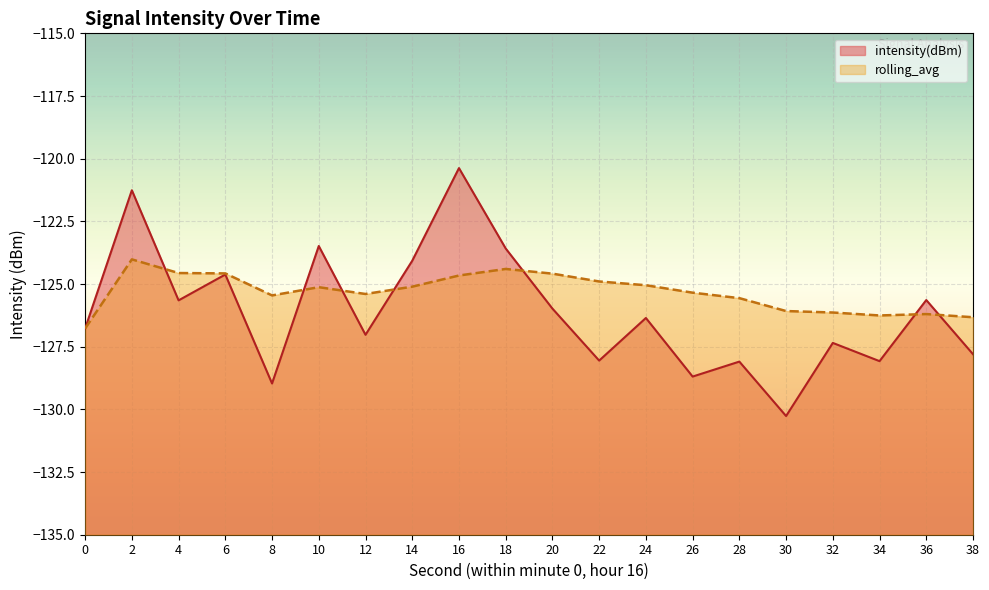

How many values in the intensity(dBm) series exceed -126?

9